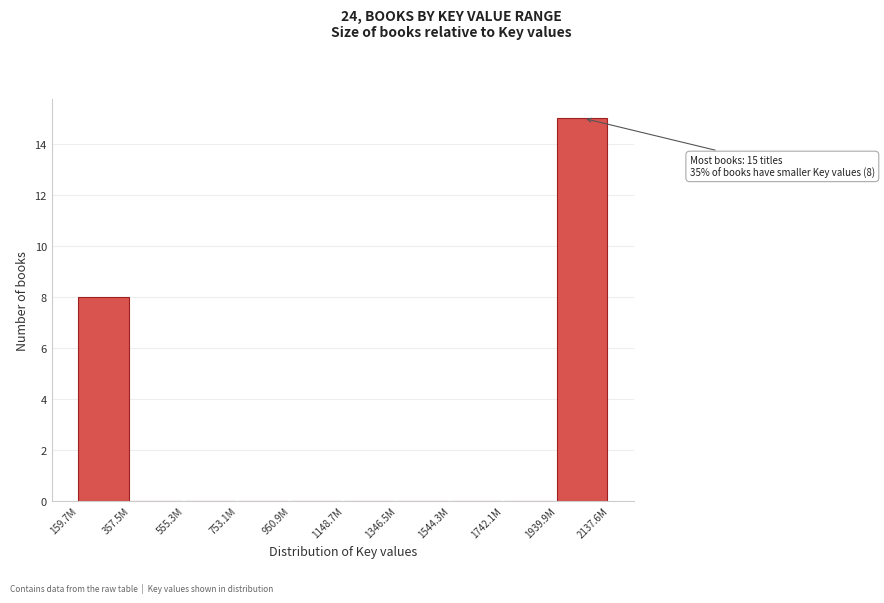

Reading left to right, extract all data points from this chart.

159.7M=8	357.5M=0	555.3M=0	753.1M=0	950.9M=0	1148.7M=0	1346.5M=0	1544.3M=0	1742.1M=0	1939.9M=15